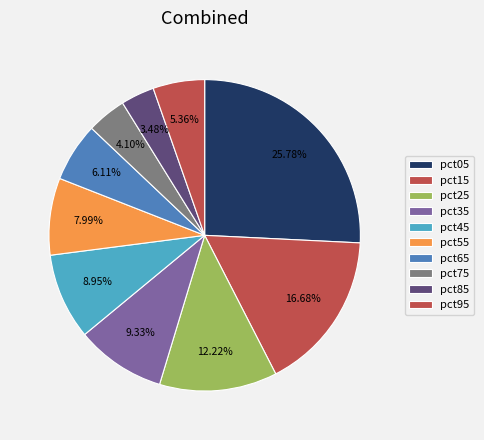

Count the number of slices in the pie.

10